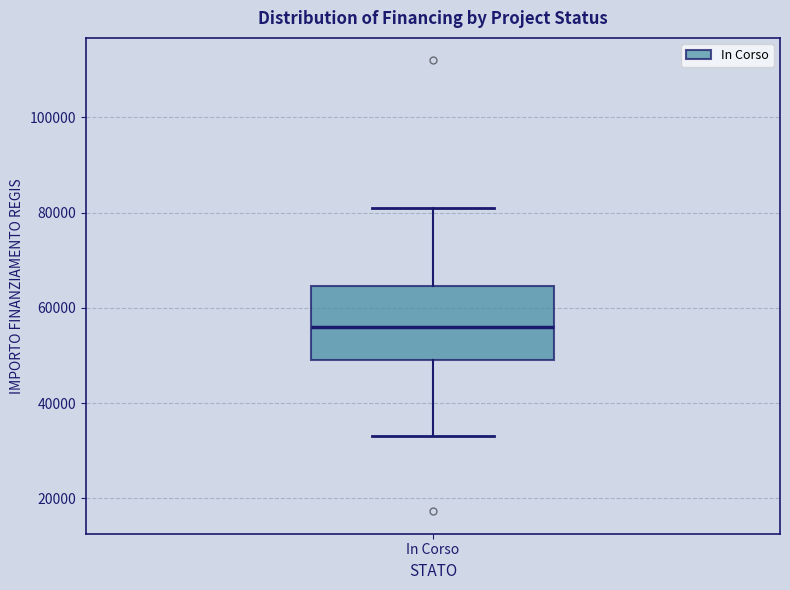

Where does the lower whisker of the box for In Corso end on the y-axis? The values are not printed on the chart, so give them approximately, as read against the axis.

32000